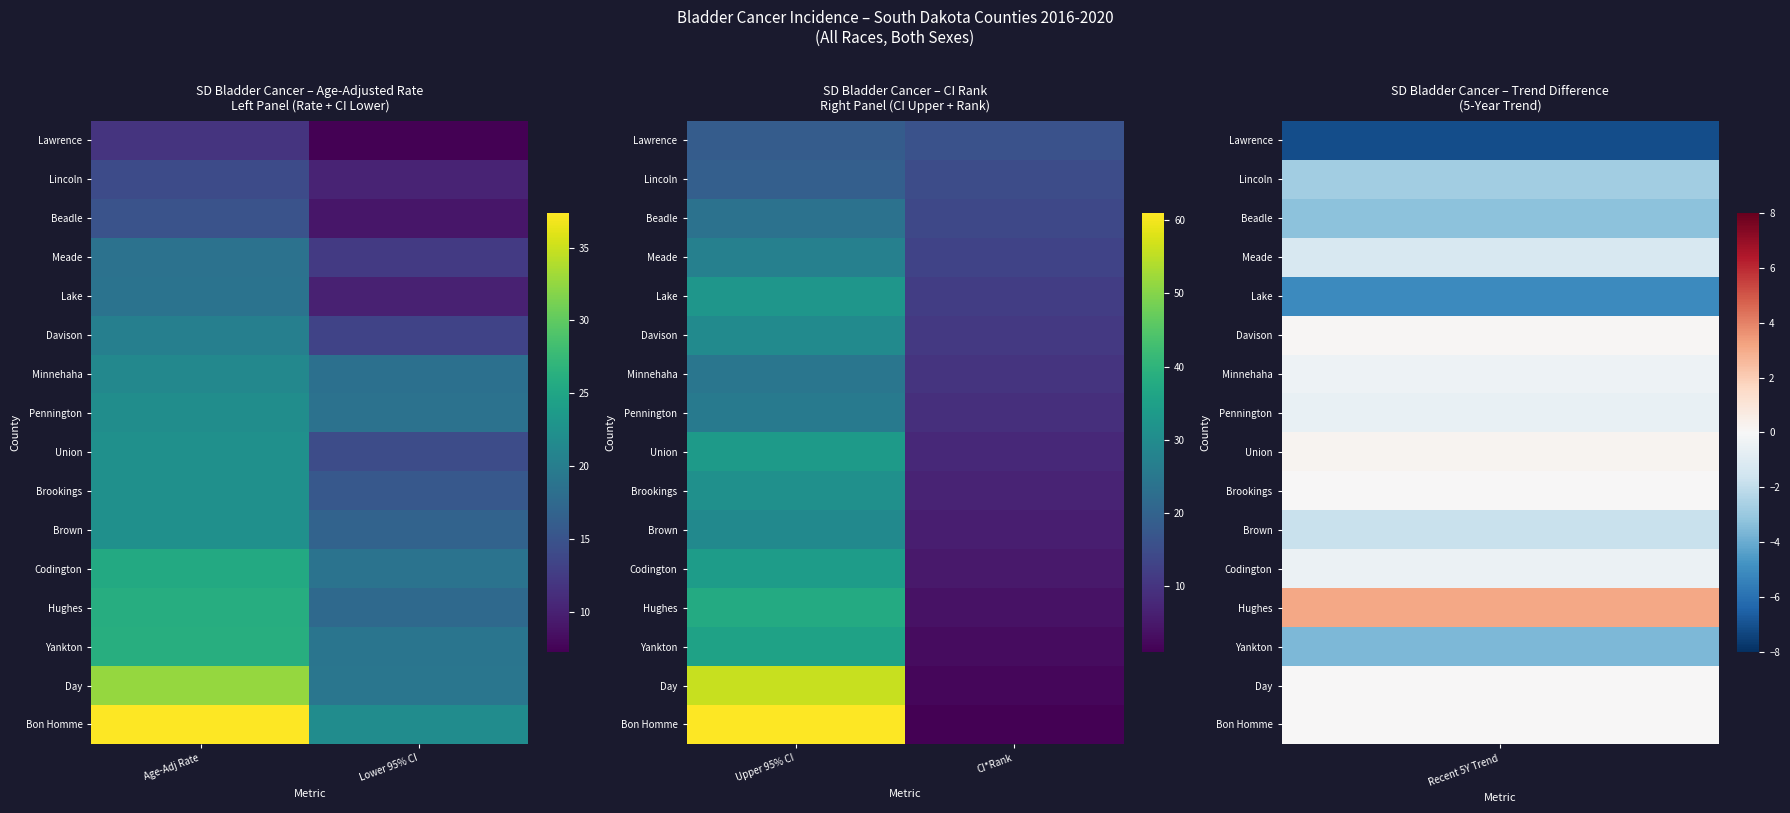

List the labels in order of Davison value, smallest first.

CI*Rank, Upper 95% CI